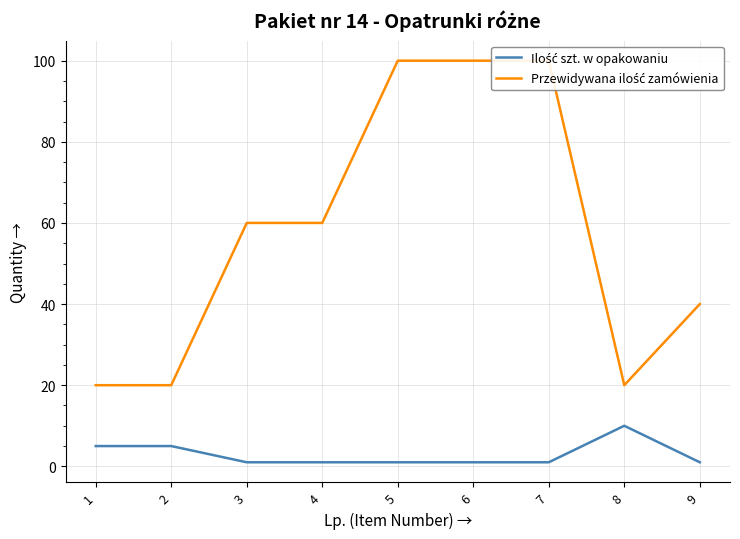

True or false: Przewidywana ilość zamówienia and Ilość szt. w opakowaniu intersect in this chart.

False